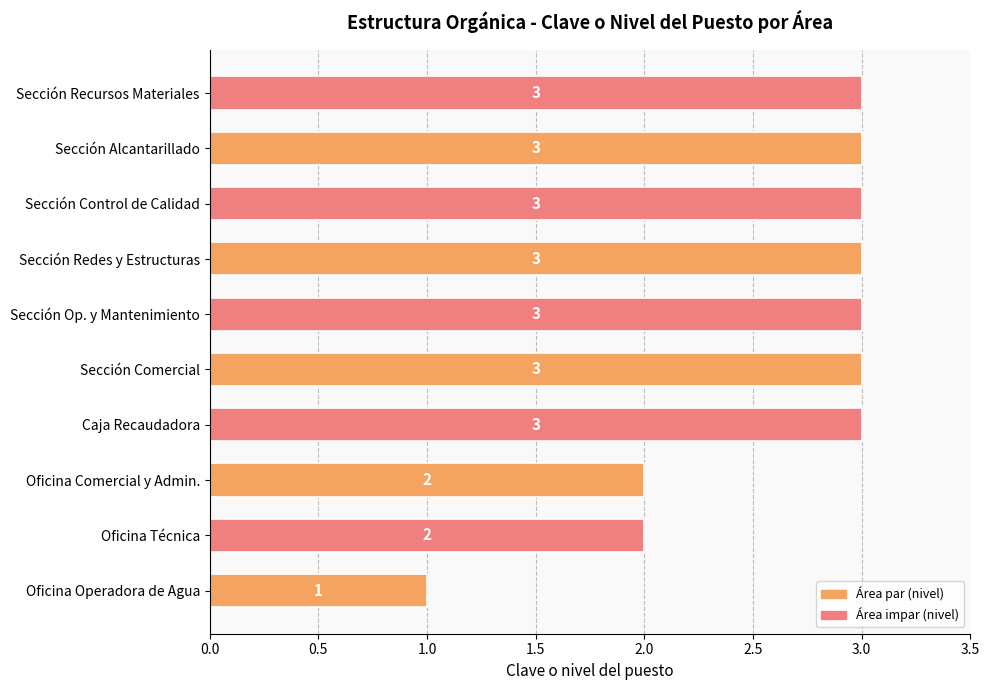

How many series are shown in this chart?

1